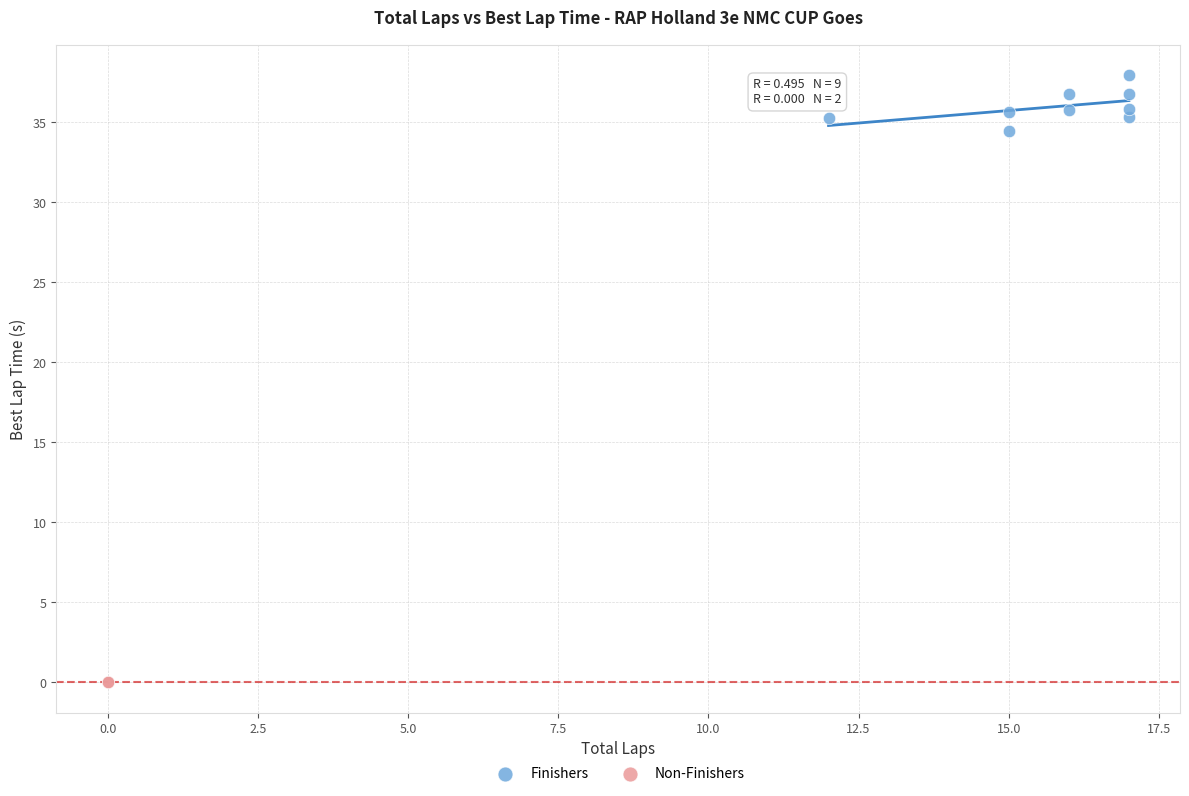

Which series contains the lowest Y value?

Non-Finishers